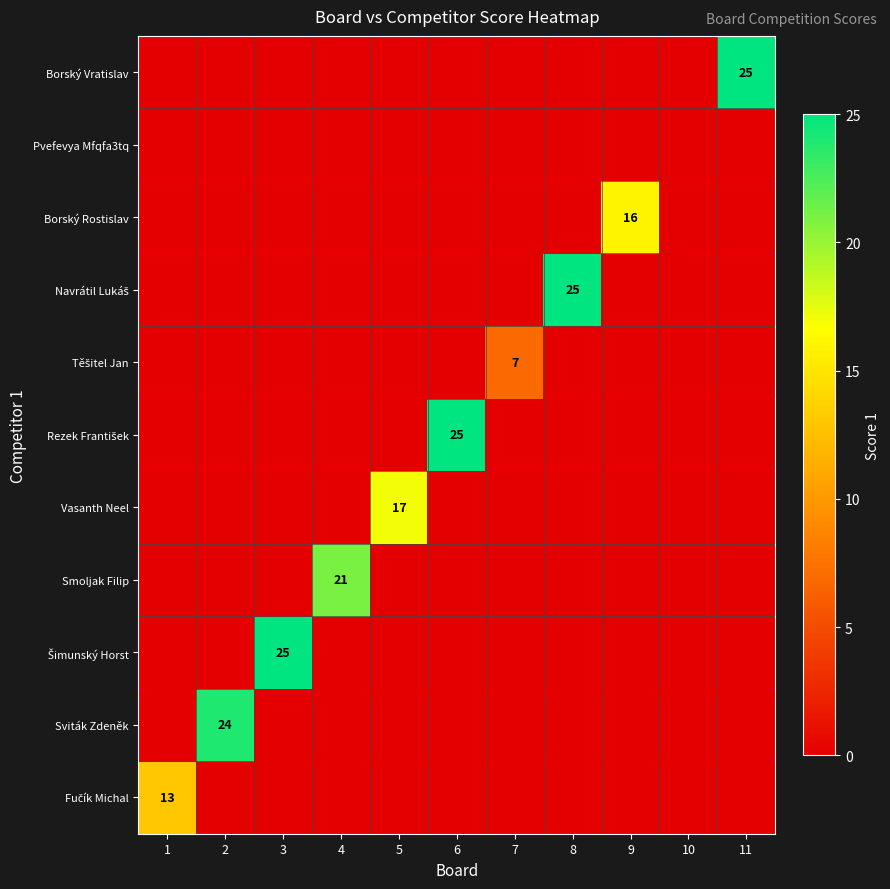

At which label does Těšitel Jan reach its minimum?

1